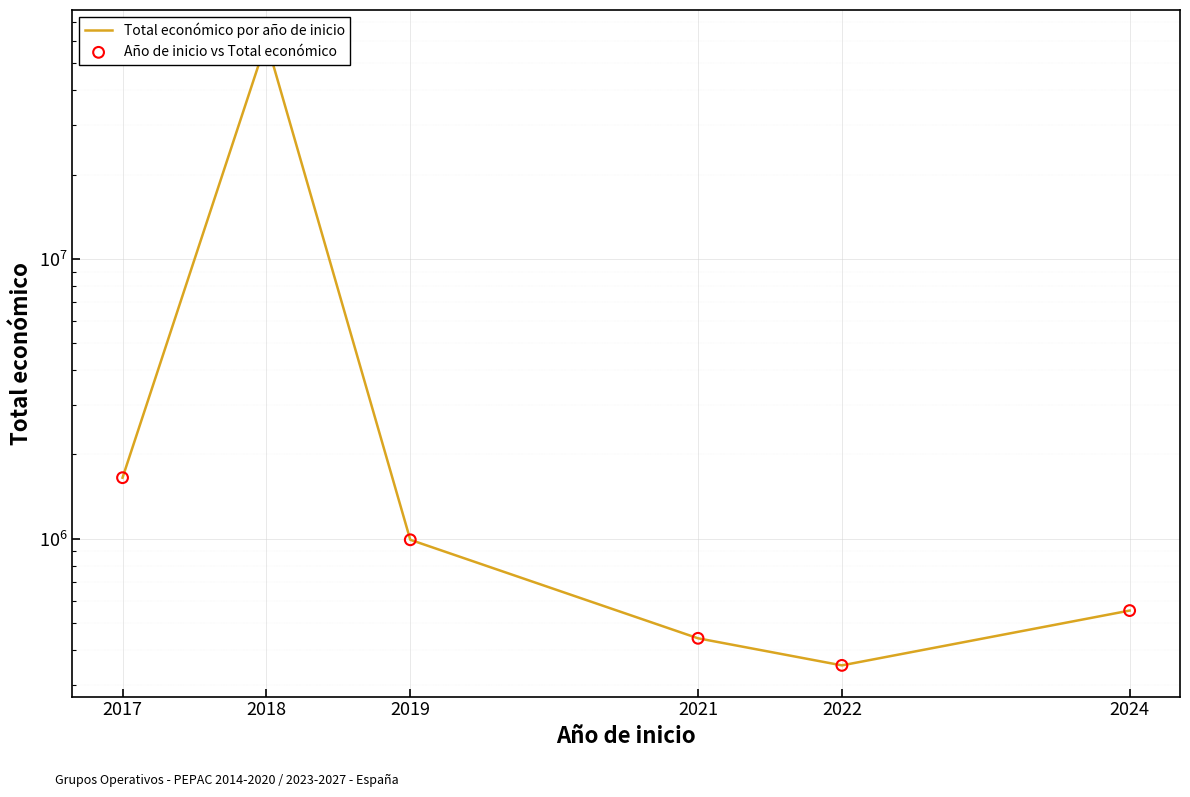

What are all the series names shown in the legend?

Total económico por año de inicio, Año de inicio vs Total económico